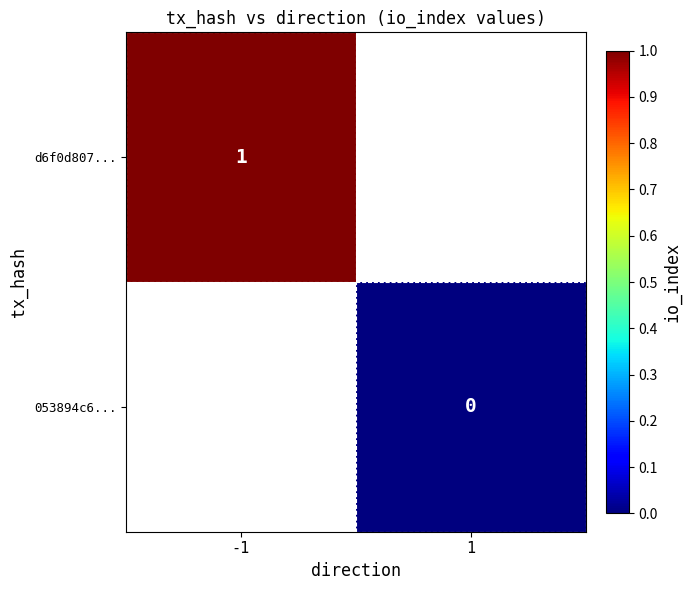

How many distinct data groups are displayed?

2